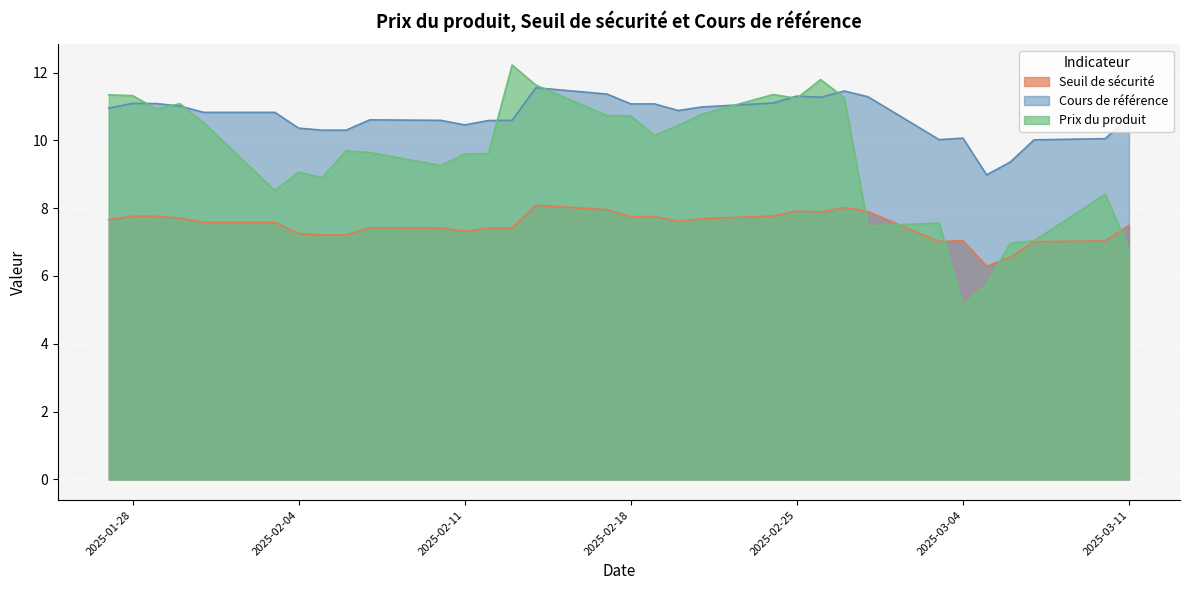

How many intersections are there between Prix du produit and Cours de référence?

9